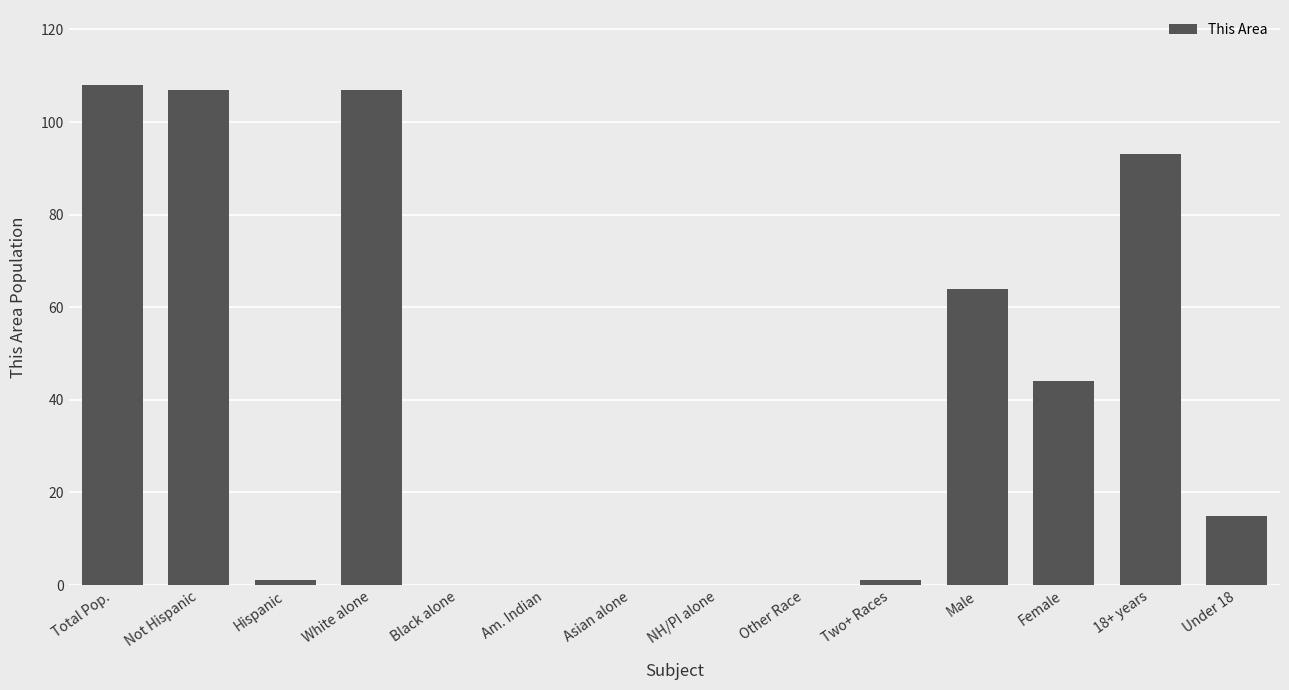

Approximately how many times larger is the value at 18+ years compared to Male?

1.5